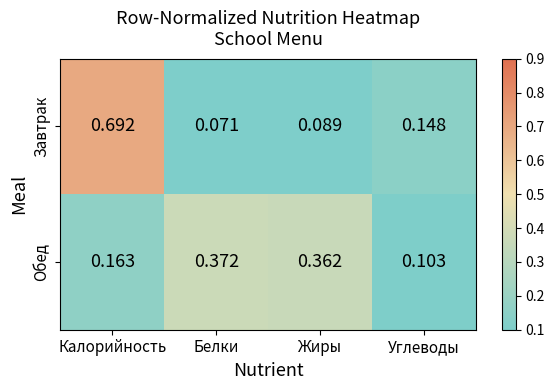

Count the number of data series in this chart.

2